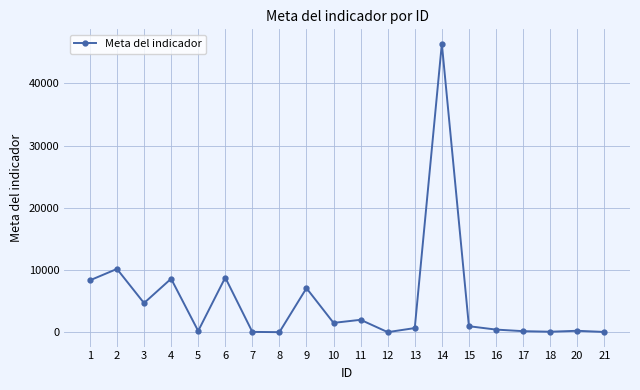

Where is the first local minimum?

3